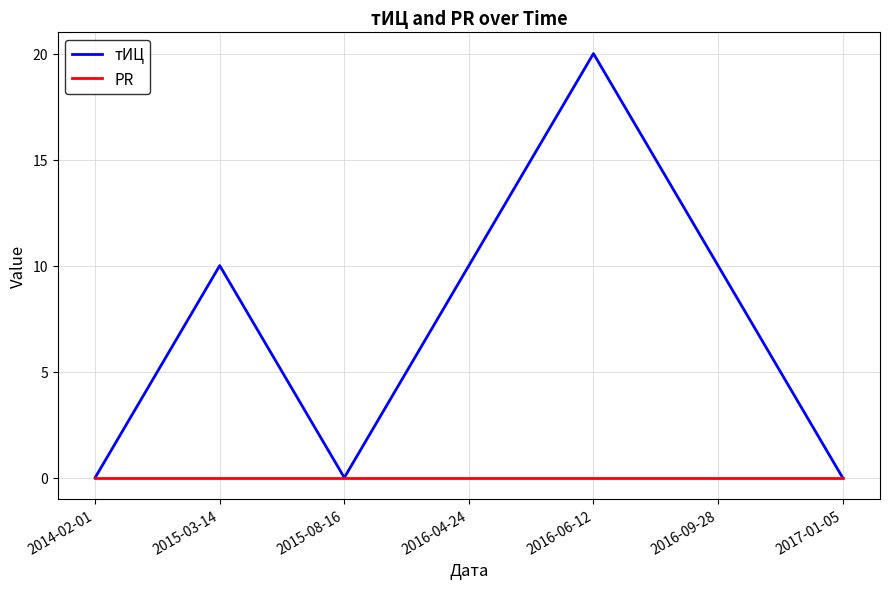

What position from the right is 2016-09-28?

2